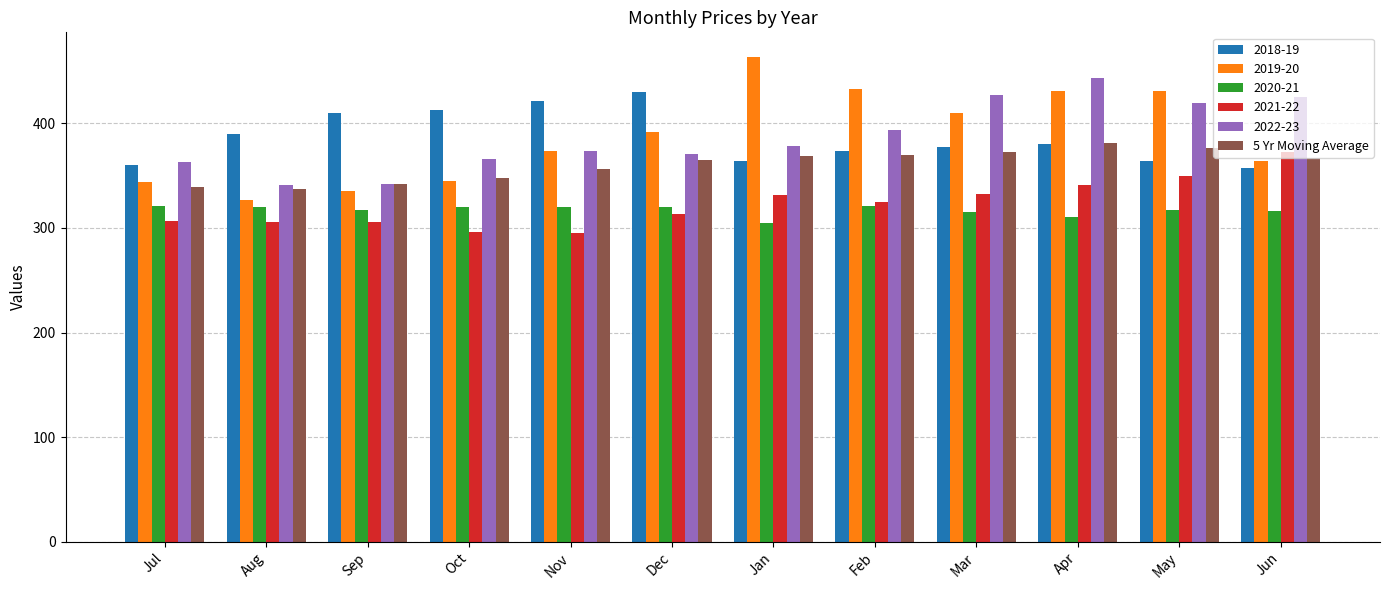

The 2018-19 series shows 412.5 at Oct. True or false?

True